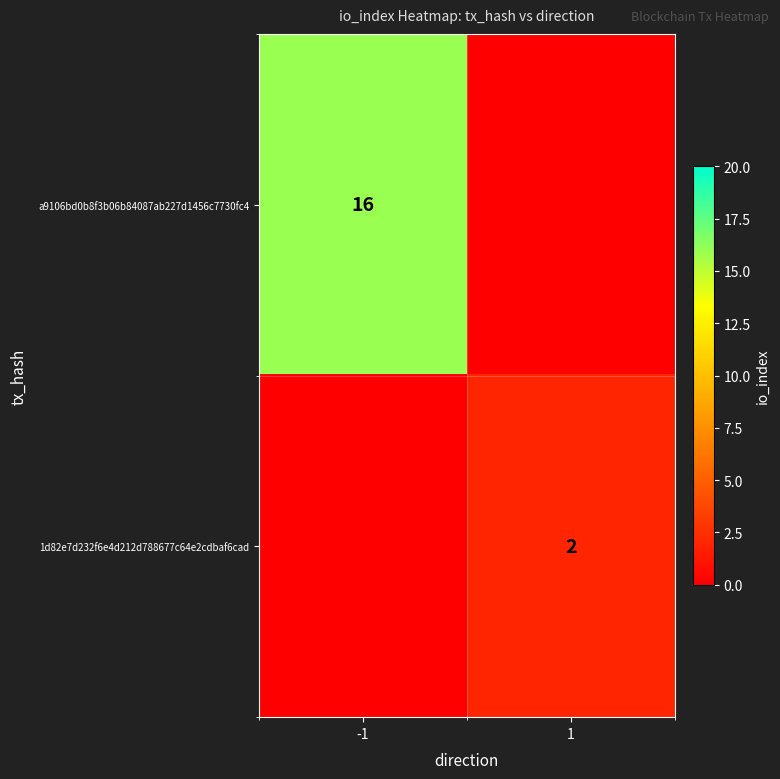

Is the value of 1d82e7d232f6e4d212d788677c64e2cdbaf6cad at 1 greater than the value of a9106bd0b8f3b06b84087ab227d1456c7730fc4 at -1?

No